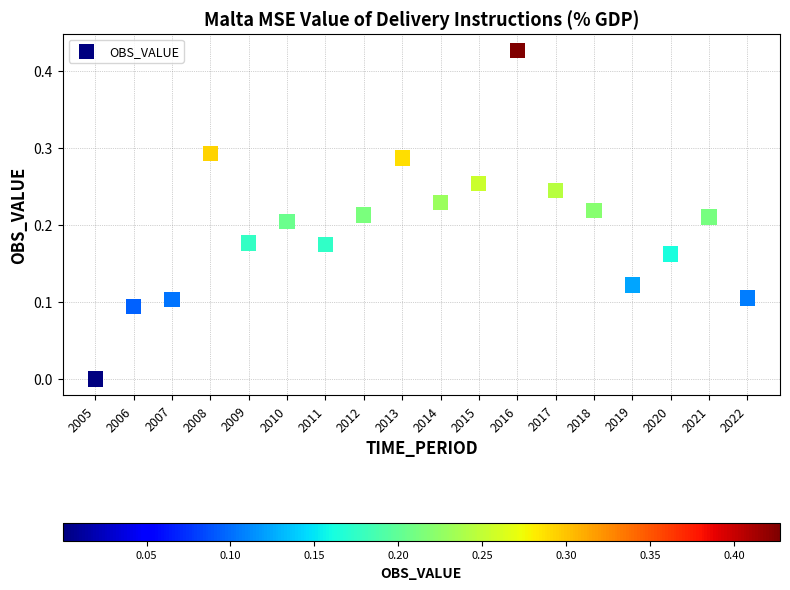

What is the range of X values (max minus min)?

17.0